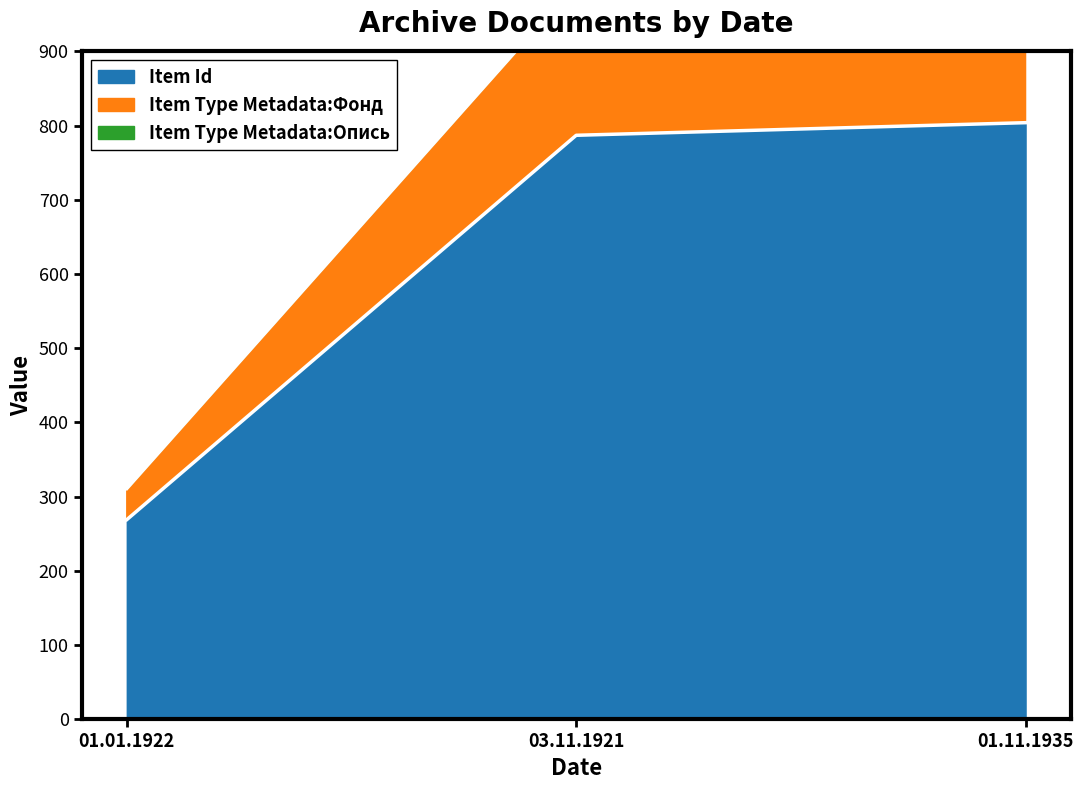

Where is Item Id nearest to the value 536?

03.11.1921